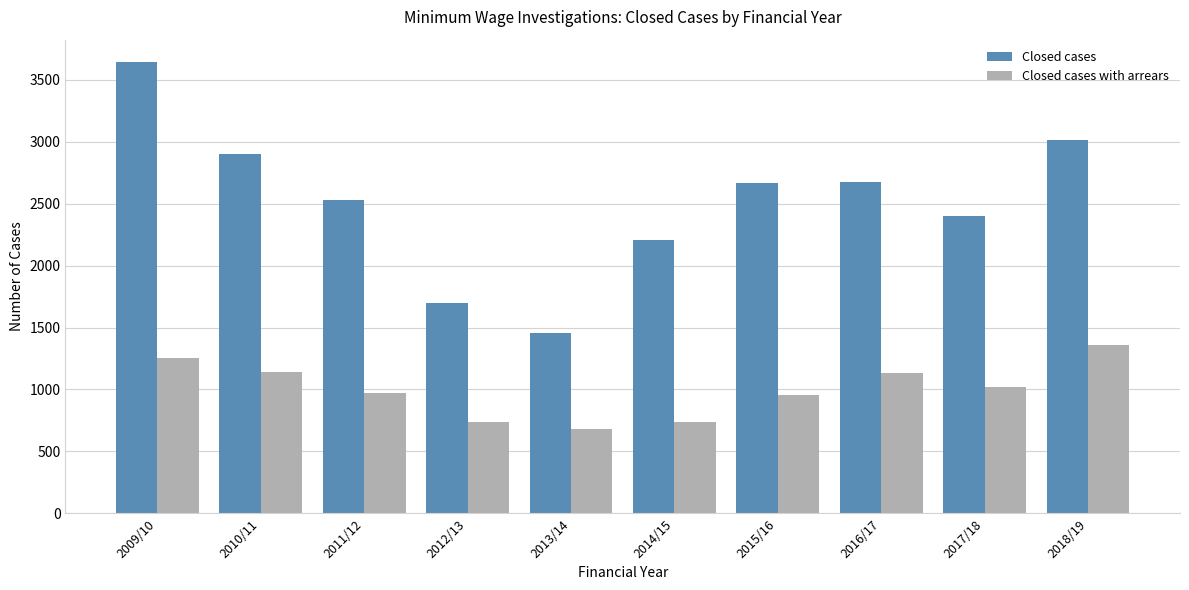

How many bars are there in total?

20